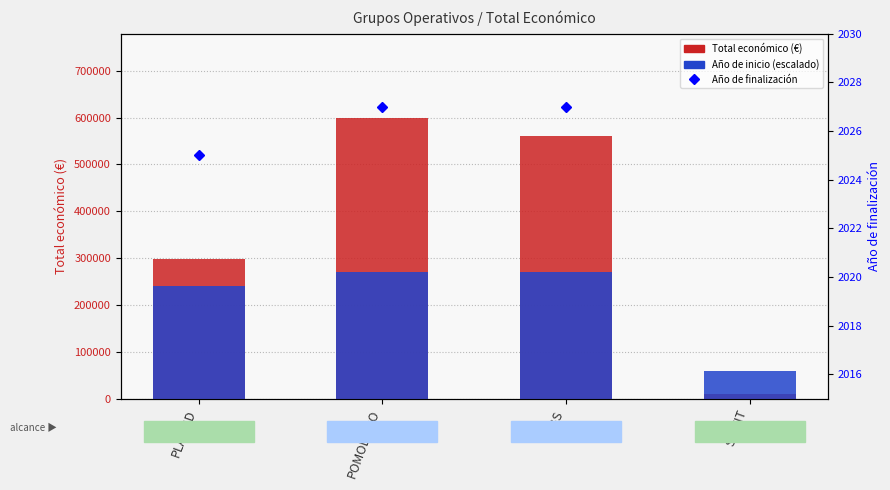

Count the number of categories in the chart.

4